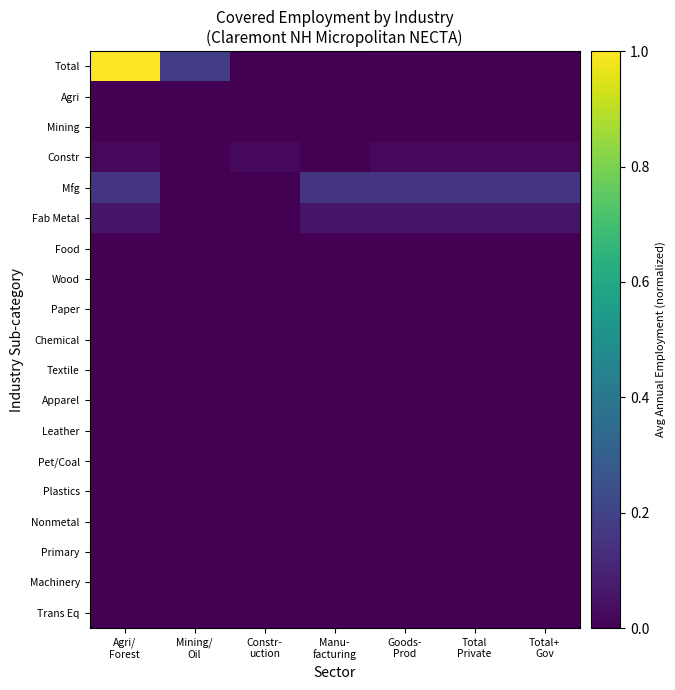

At which category is the sum across all series the highest?

Agri/
Forest